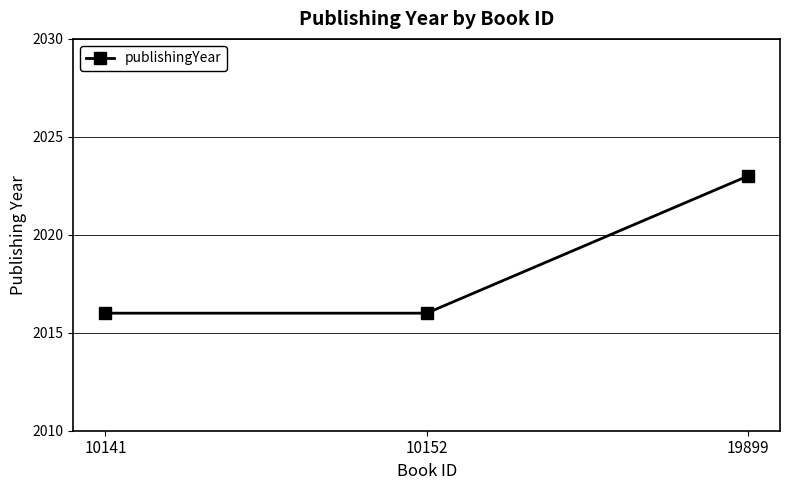

What is the minimum value shown in the chart?

2016